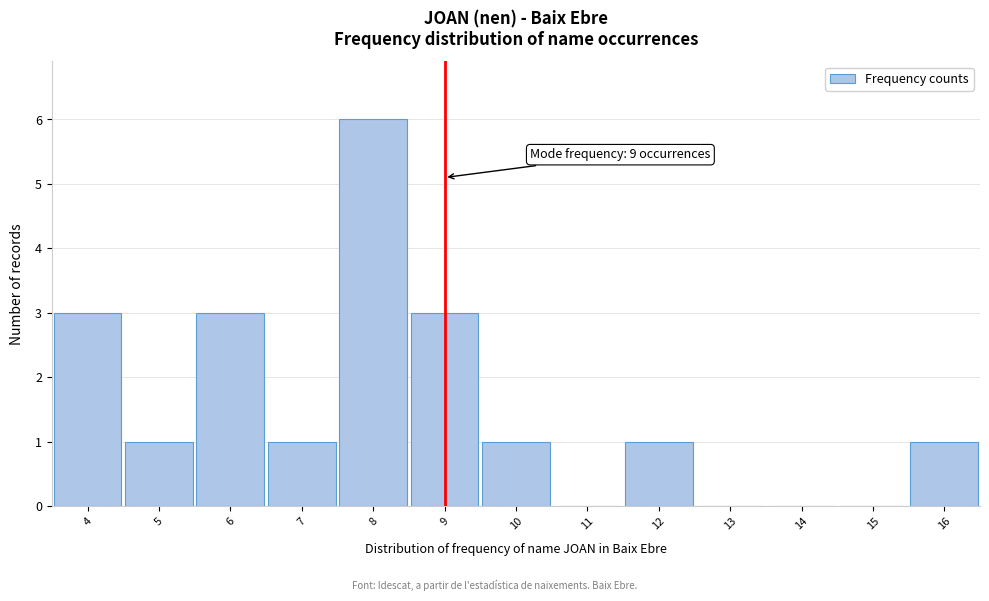

Over which range of the x-axis is the bar tallest?

7.5 to 8.5